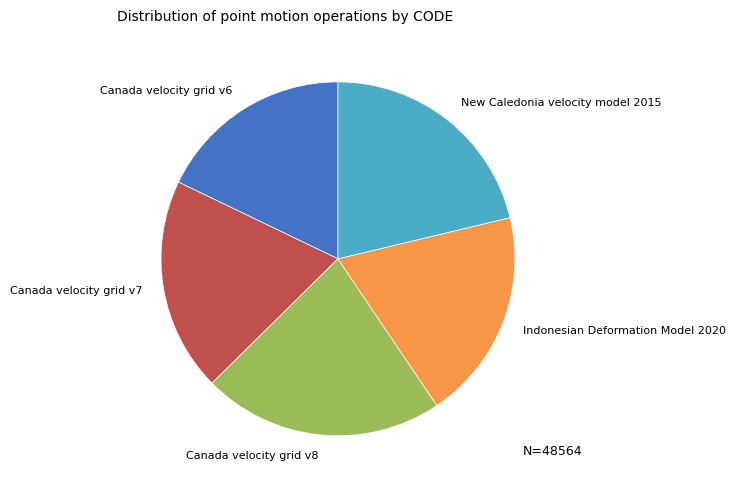

Is the sum of Canada velocity grid v8 and New Caledonia velocity model 2015 greater than half?

No